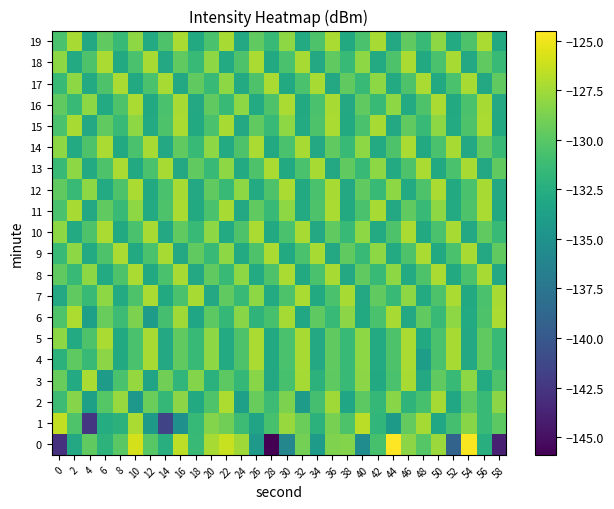

What is the difference between the highest and lowest values at 18?

5.9